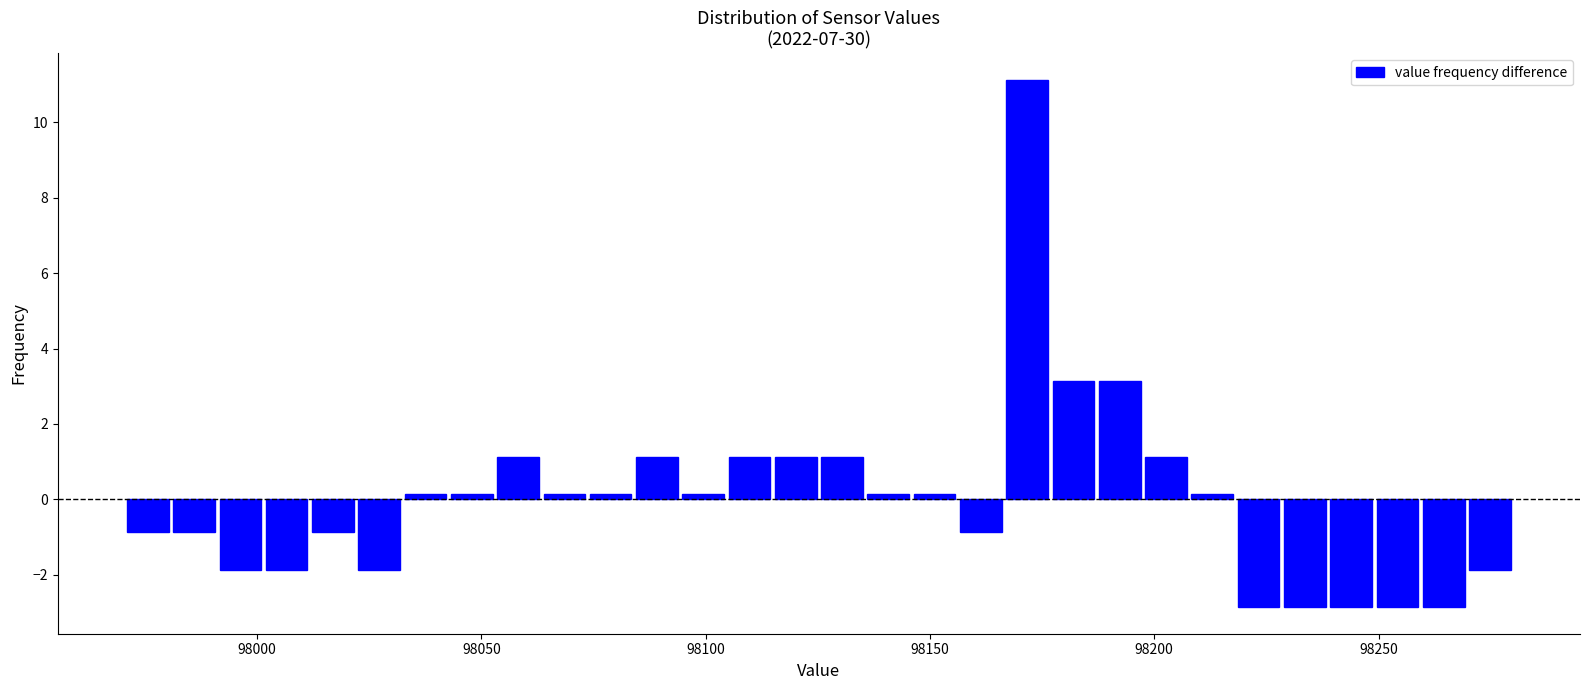

Around what value on the x-axis is the tallest bar? Give the approximate position of its centre, as read against the axis.

98170